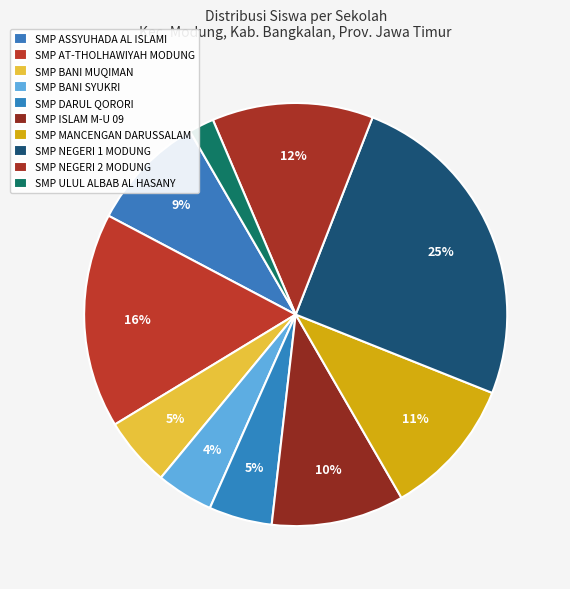

To the nearest percent, what is the difference between the largest and smallest slice percentages?

23%